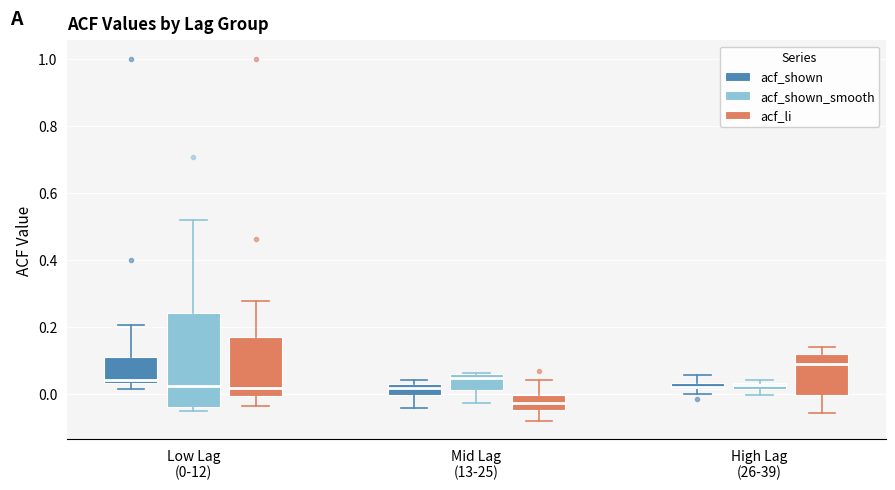

Where does the lower whisker of the box for Mid Lag (13-25) (acf_shown_smooth) end on the y-axis? The values are not printed on the chart, so give them approximately, as read against the axis.

-0.02